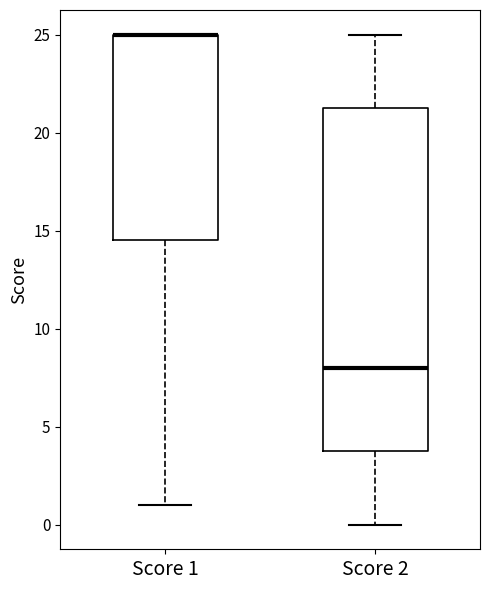

Where does the upper whisker of the box for Score 2 end on the y-axis? The values are not printed on the chart, so give them approximately, as read against the axis.

25.0